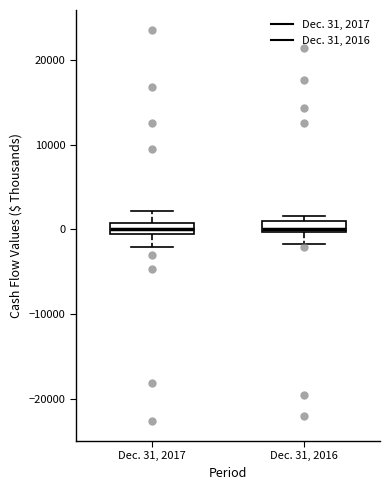

Where is the upper edge of the box for Dec. 31, 2017 on the y-axis? The values are not printed on the chart, so give them approximately, as read against the axis.

1000